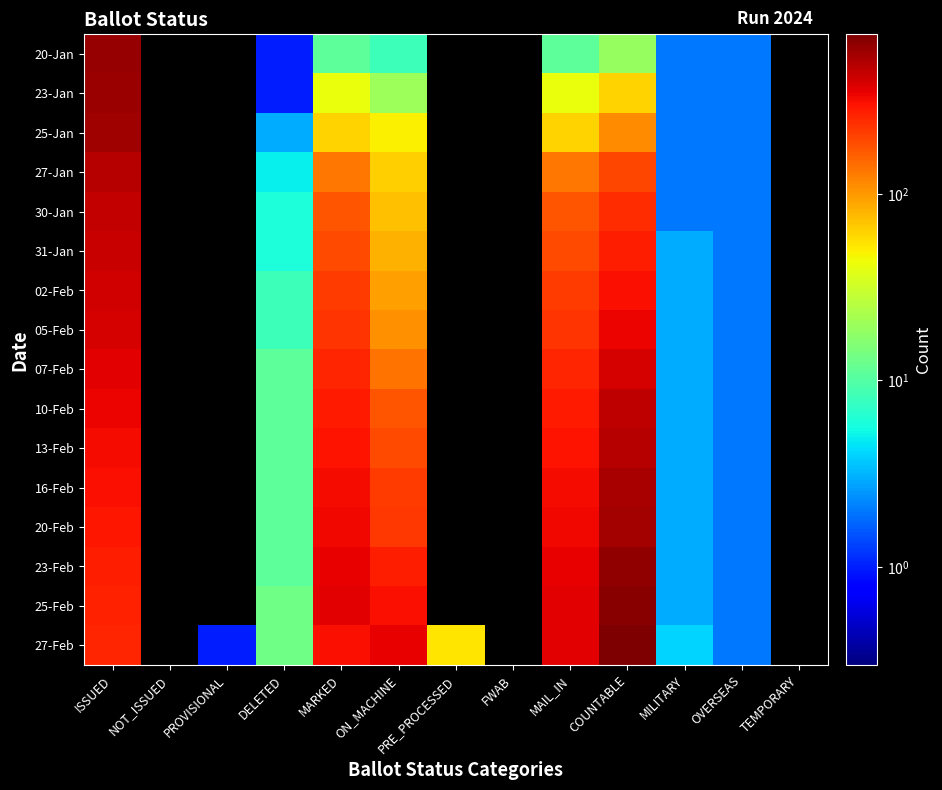

What is the maximum value shown in the chart?

715.0